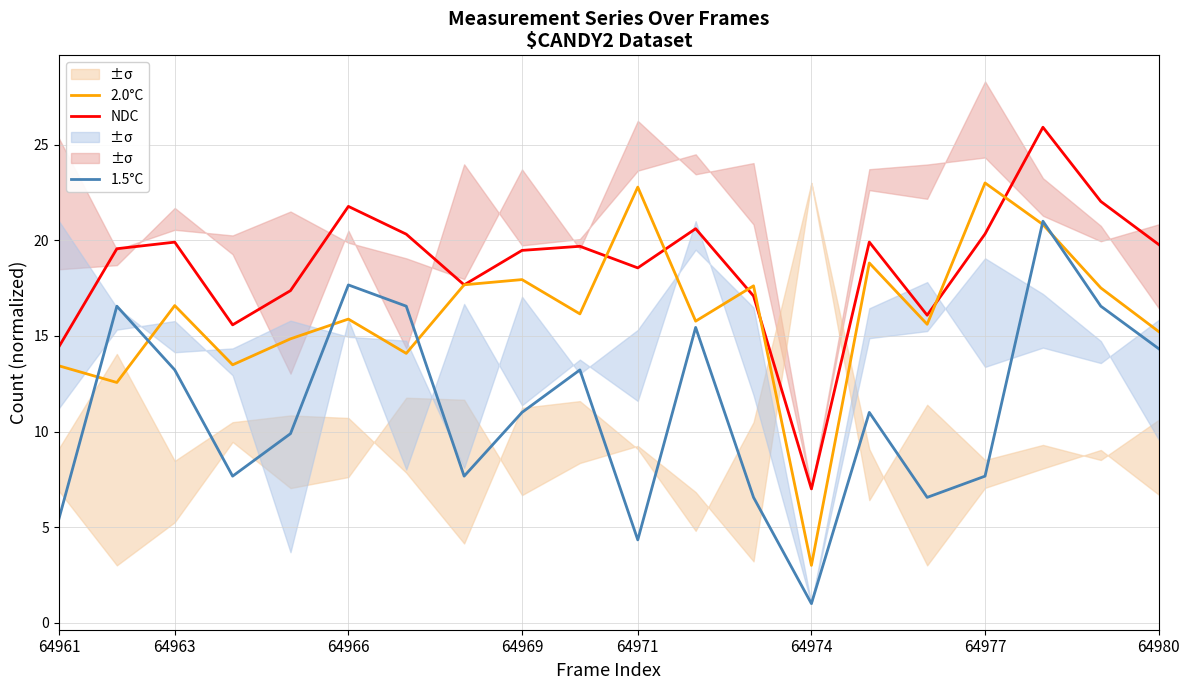

True or false: NDC and 1.5°C intersect in this chart.

False